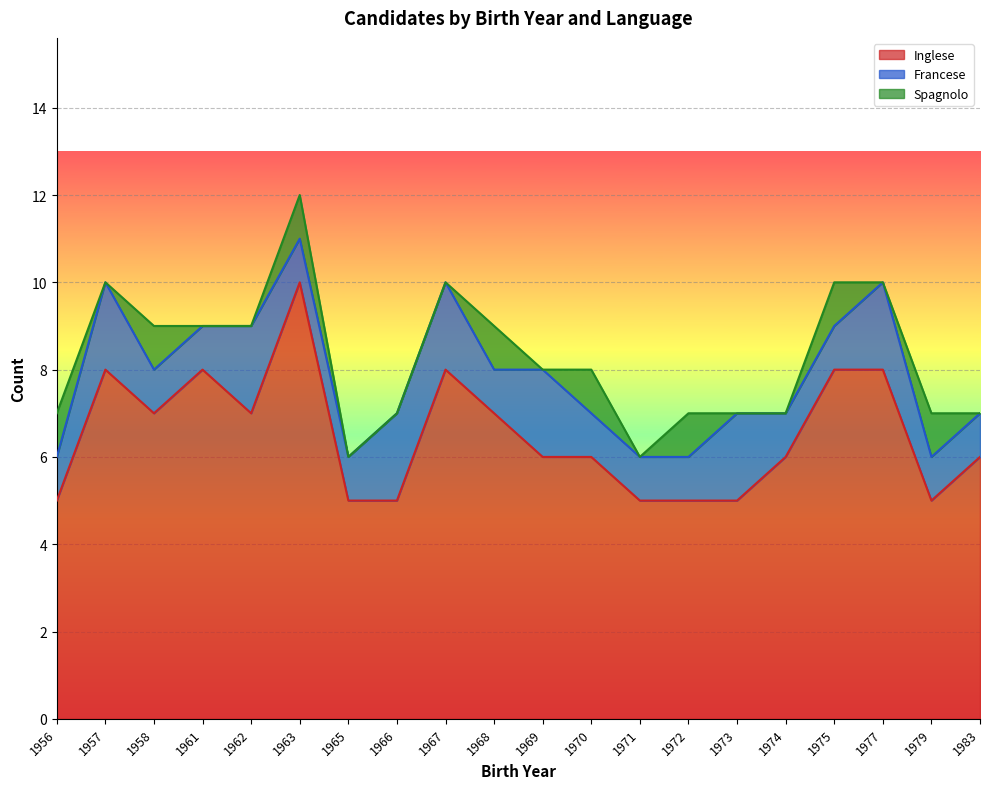

At how many categories does at least one series exceed 2?

20